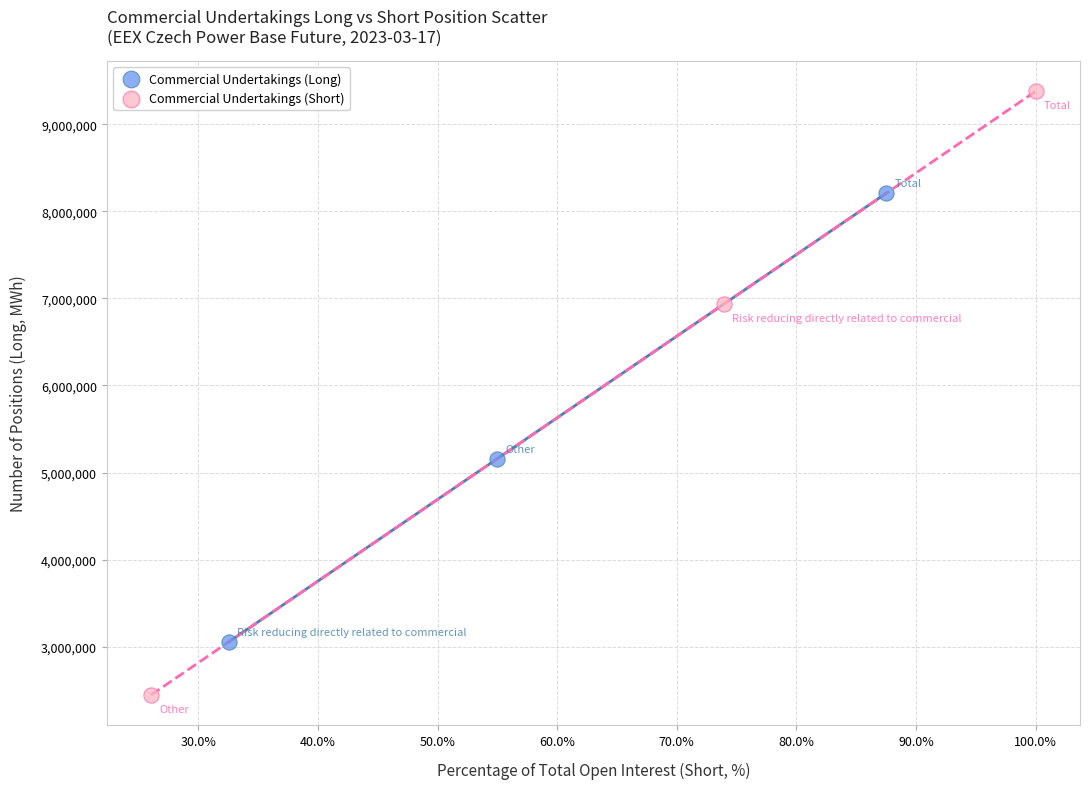

Which series contains the lowest Y value?

Commercial Undertakings (Short)